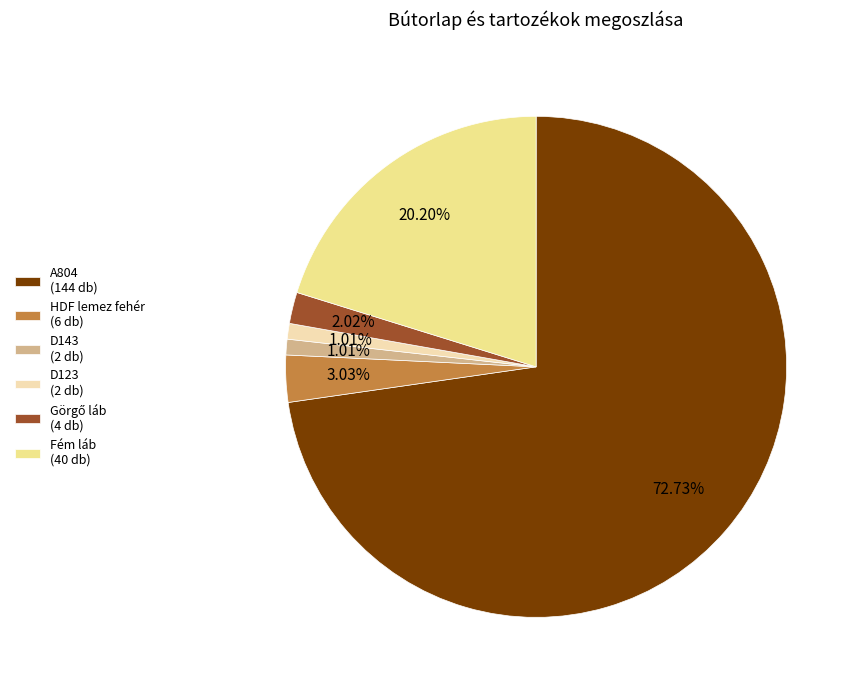

To the nearest percent, what is the difference between the largest and smallest slice percentages?

72%